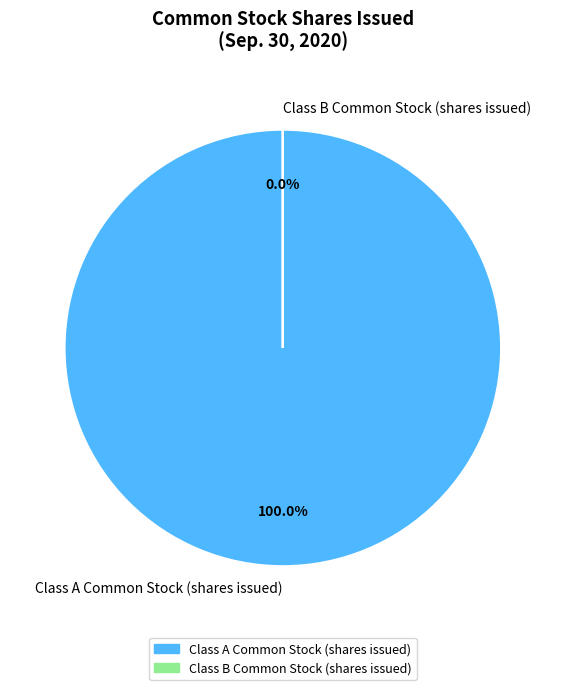

To the nearest percent, what is the average slice percentage?

50%